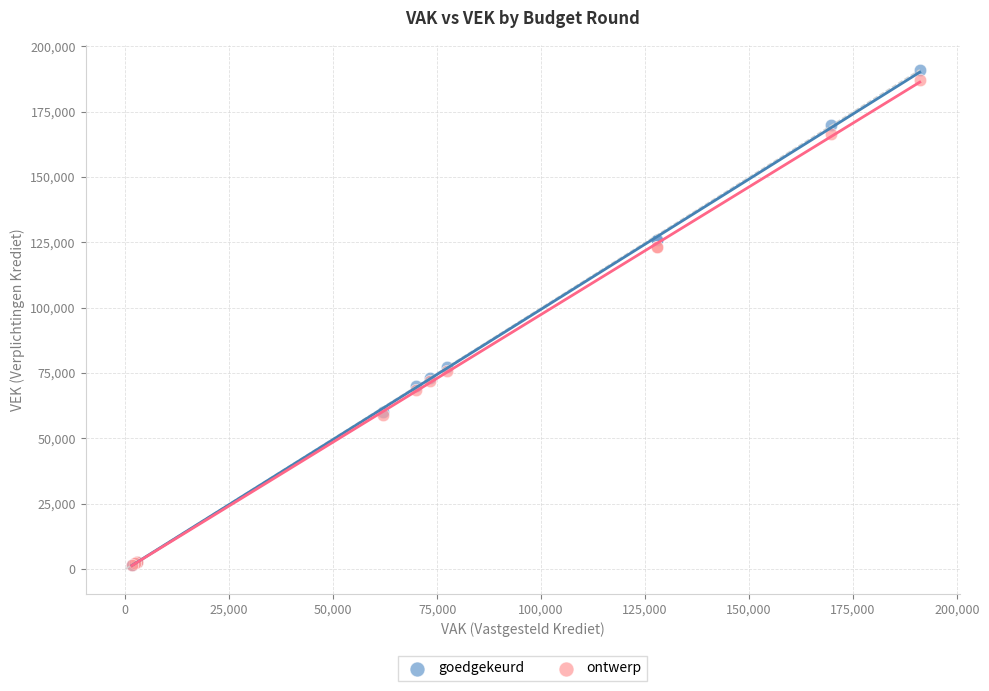

What are all the series names shown in the legend?

goedgekeurd, ontwerp